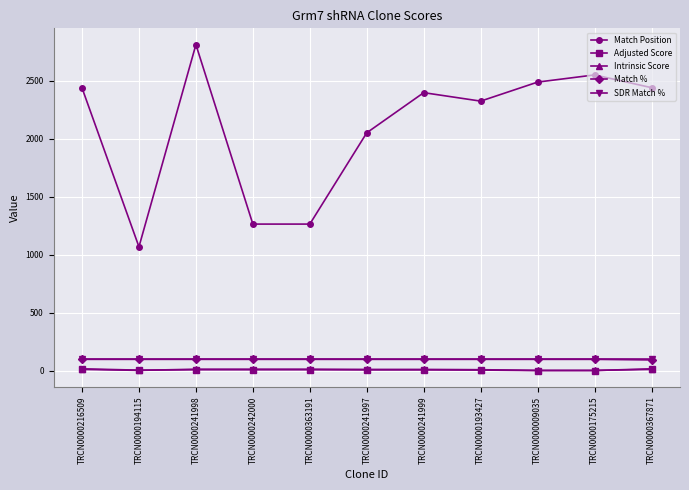

Which series changed the most between TRCN0000216509 and TRCN0000363191?

Match Position